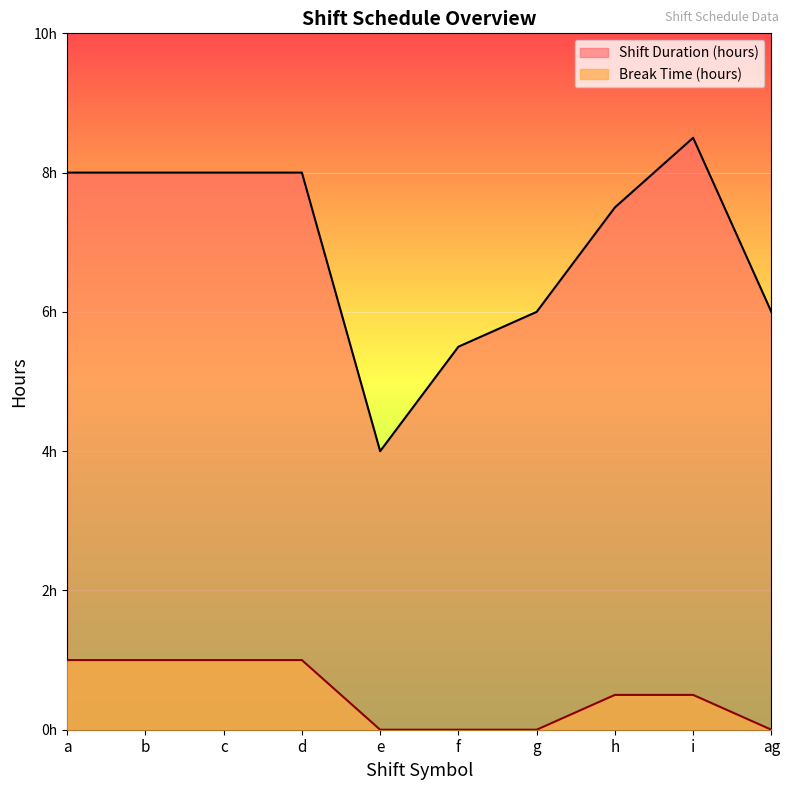

True or false: Shift Duration (hours) and Break Time (hours) cross at least once.

False